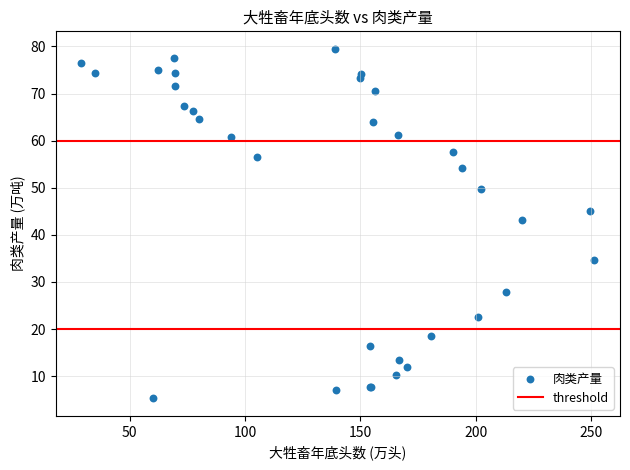

What Y value in the scatter plot is closest to 42?

43.1